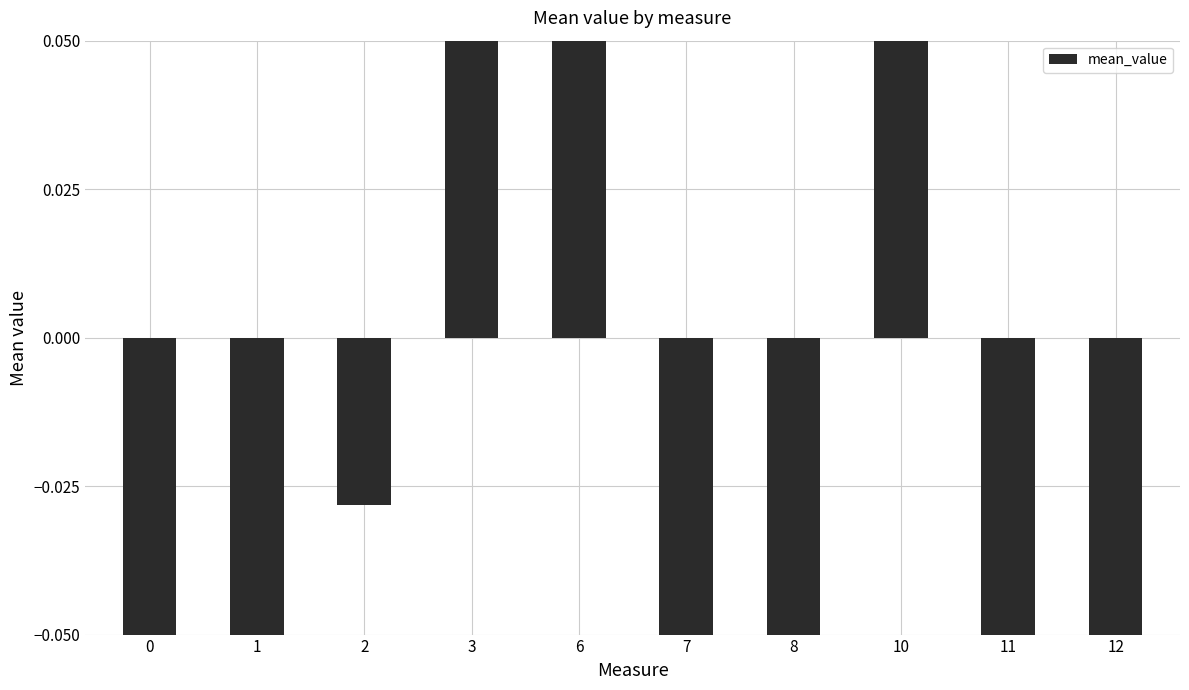

The value at 8 is -0.2. True or false?

True